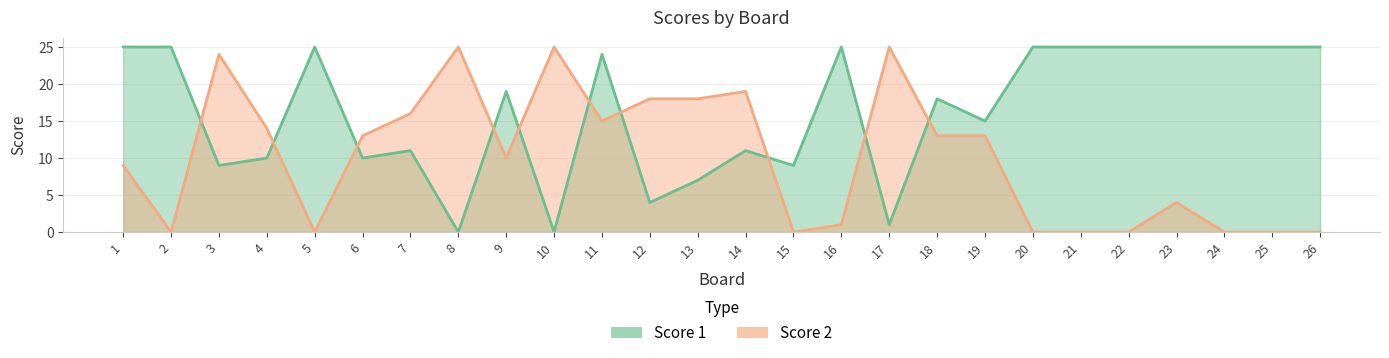

True or false: Score 1 has a value of 0 at 10.

True